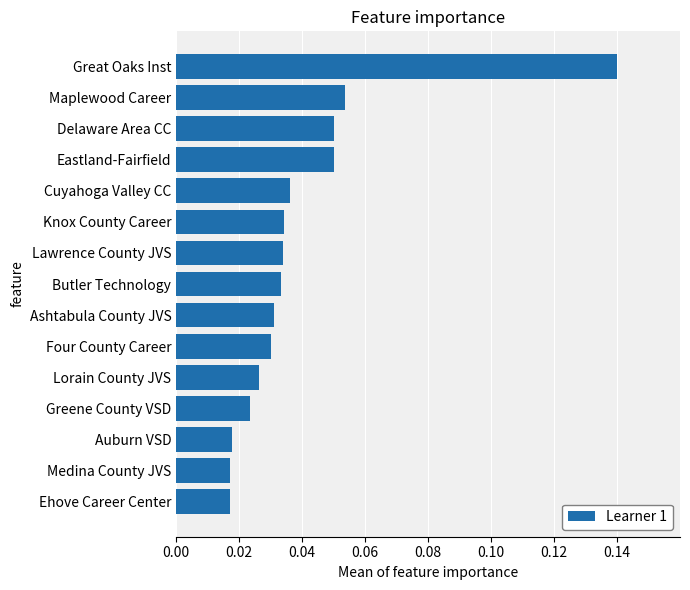

What is the sum of all values?

0.6